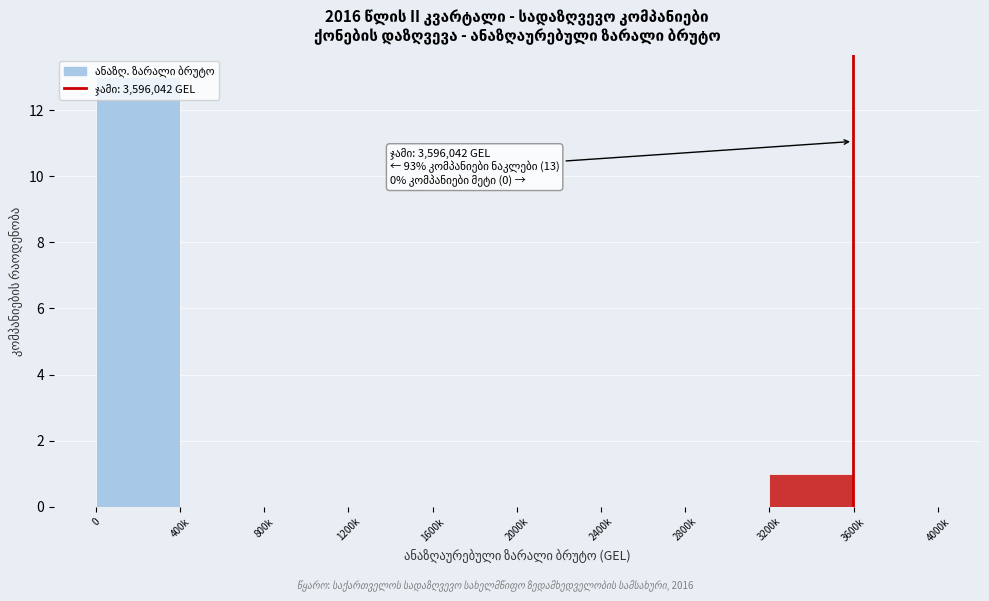

What is the sum of all values?

14